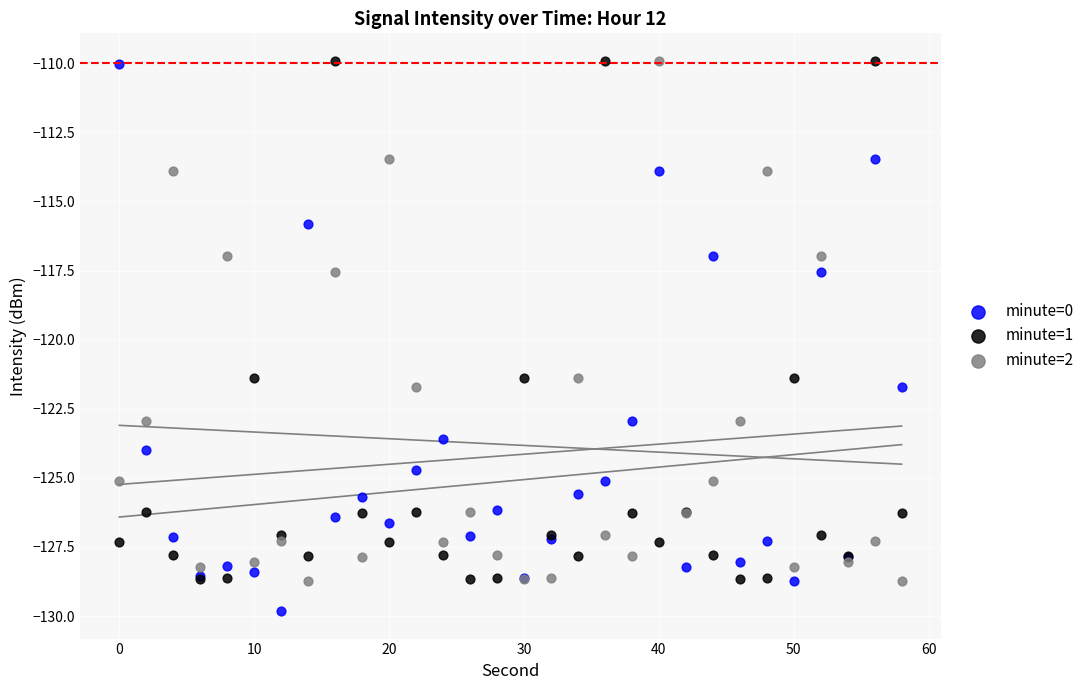

What are all the series names shown in the legend?

minute=0, minute=1, minute=2